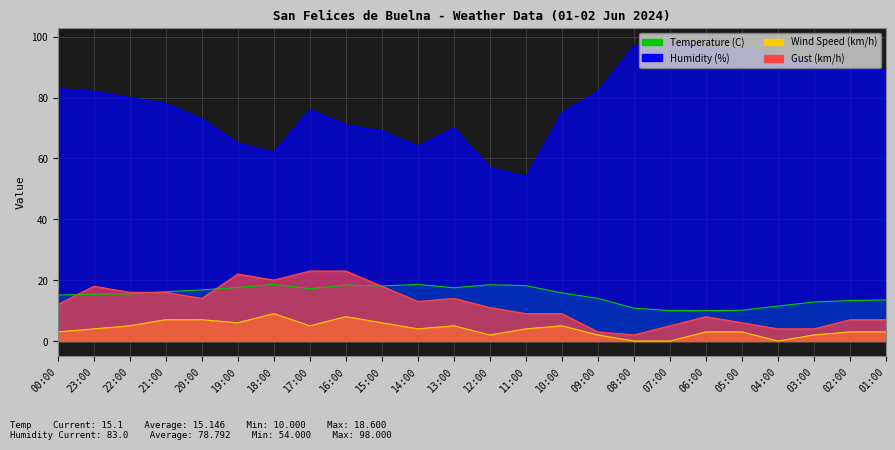

Read the Temperature (C) value at 07:00.

10.0